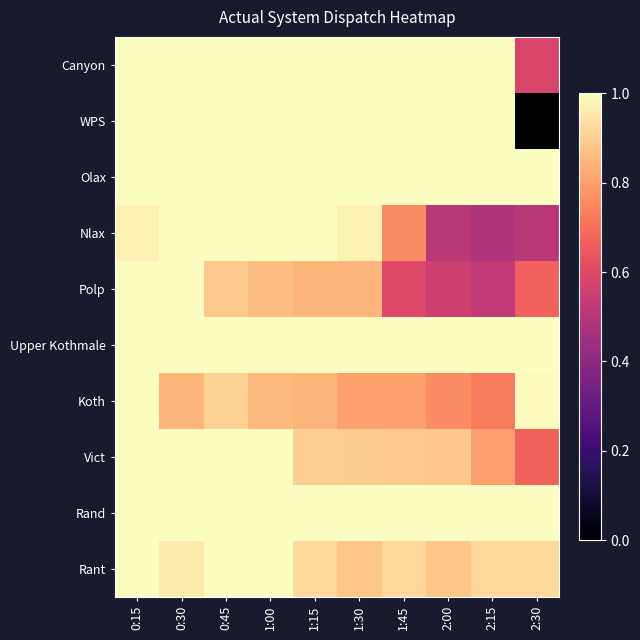

How many series are shown in this chart?

10